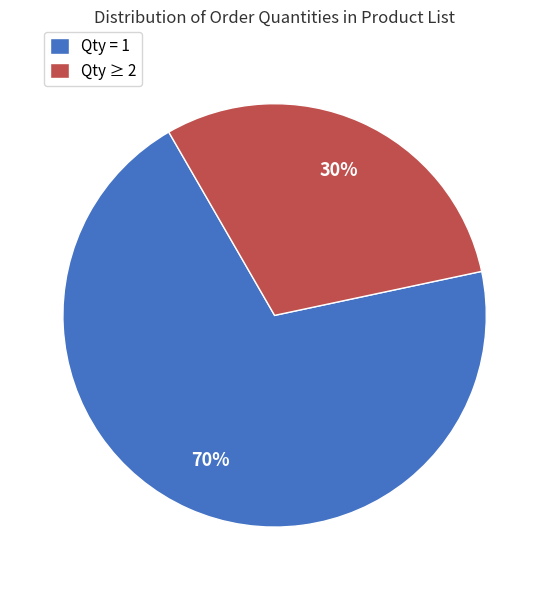

What is the ratio of the value at Qty ≥ 2 to the value at Qty = 1?

0.4